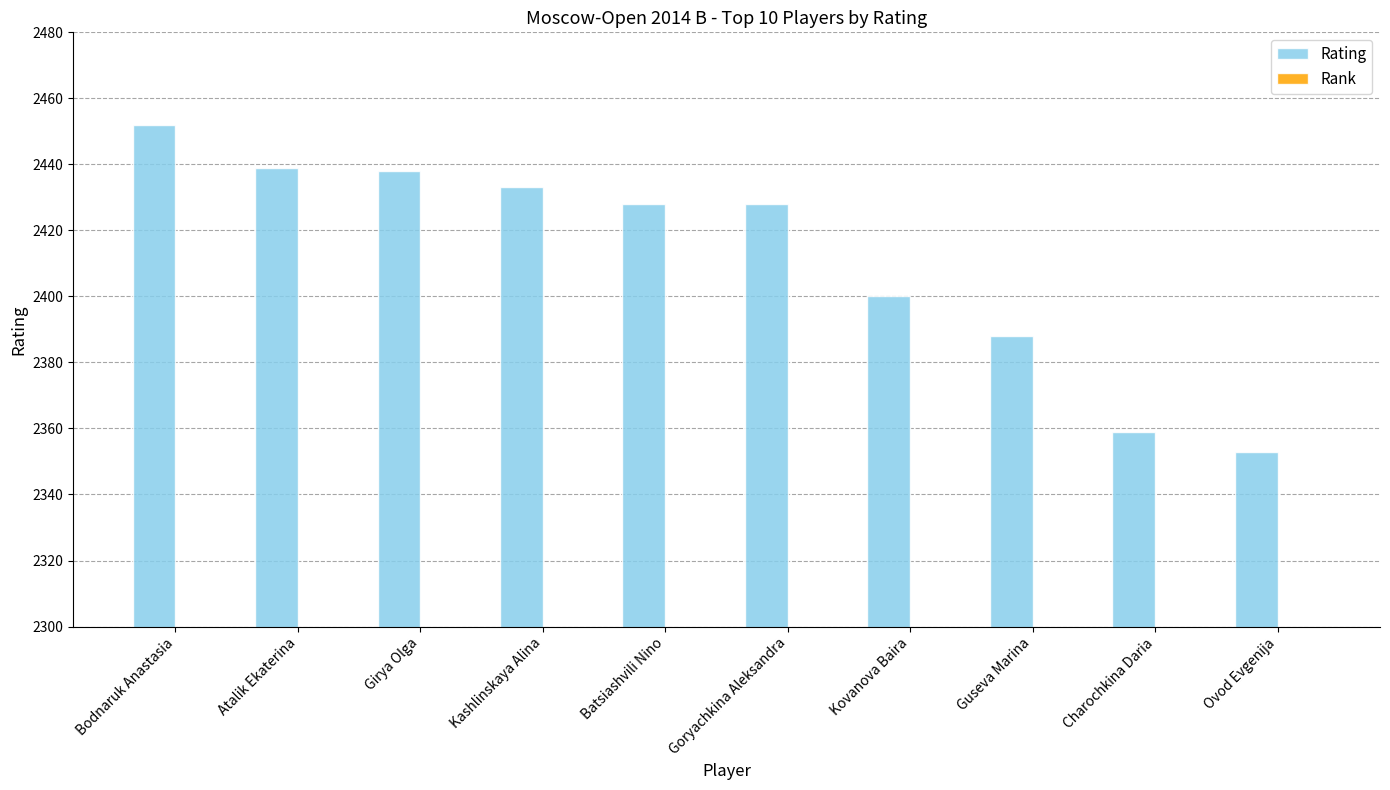

What is the lowest value of the Rank series?

1